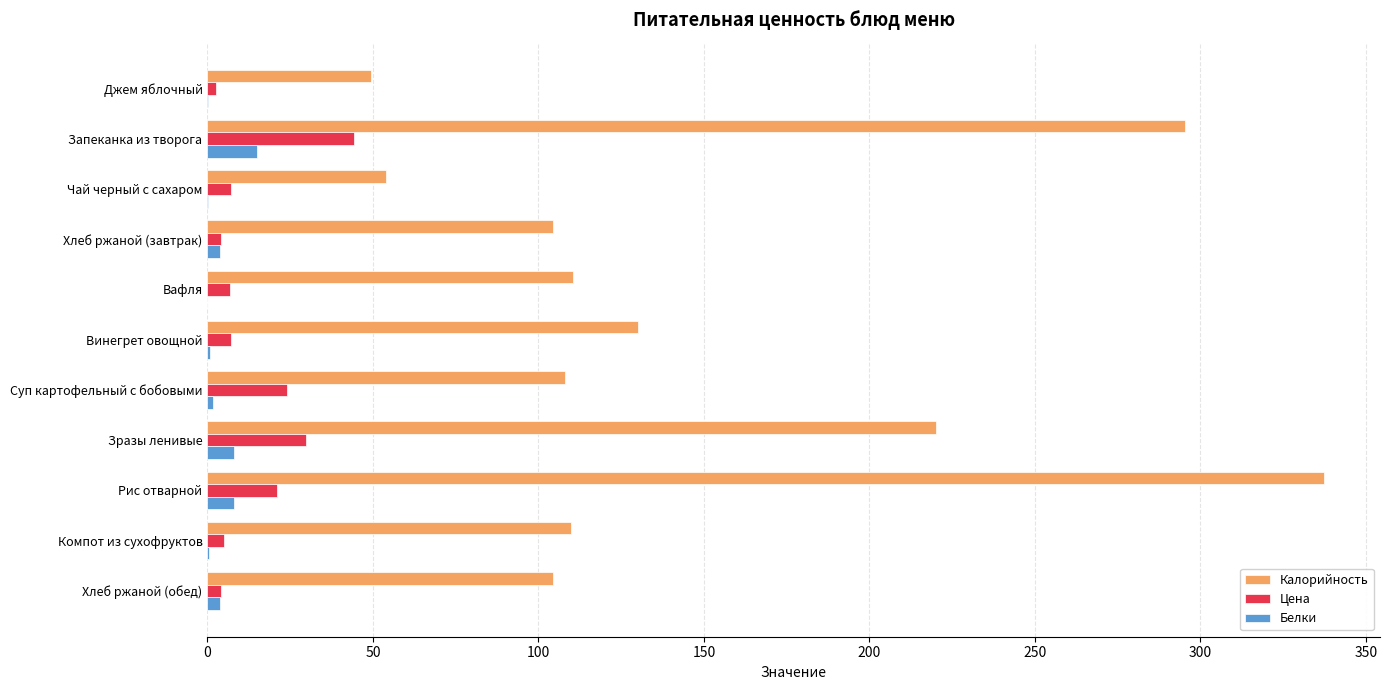

What is the total value across all series at Рис отварной?

366.3